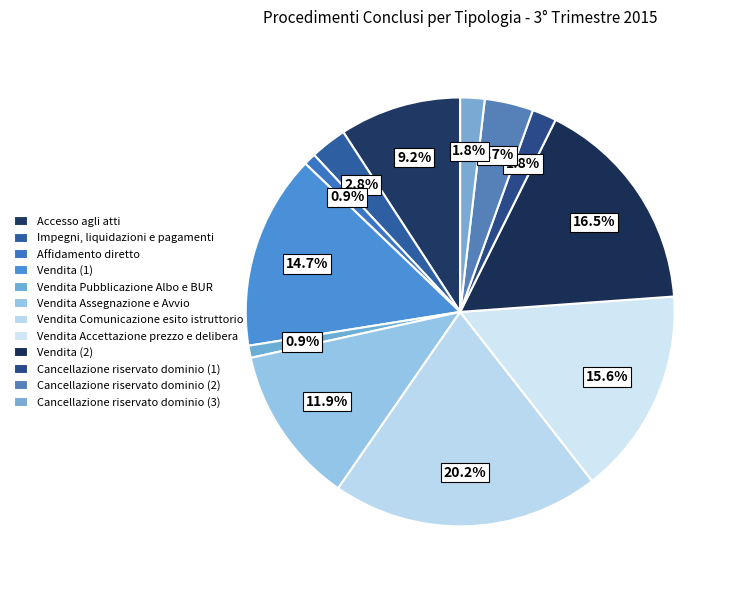

How many slices are in this pie chart?

12